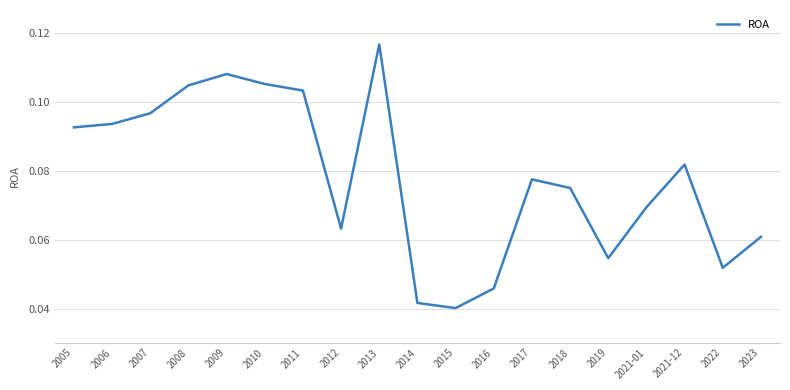

What position from the left is 2016?

12